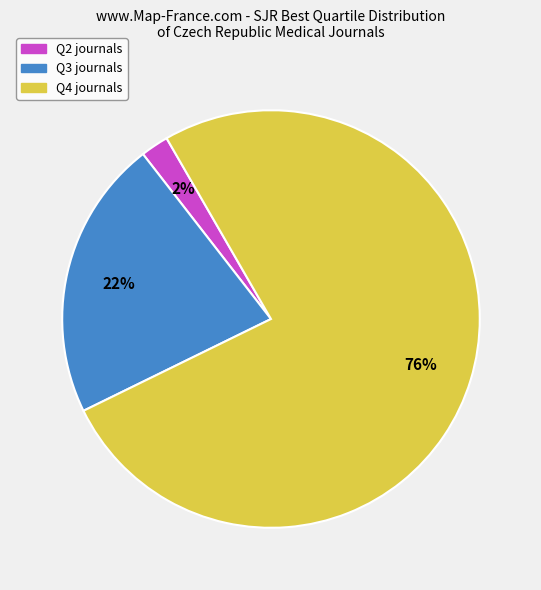

Between Q3 and Q2, which is larger?

Q3